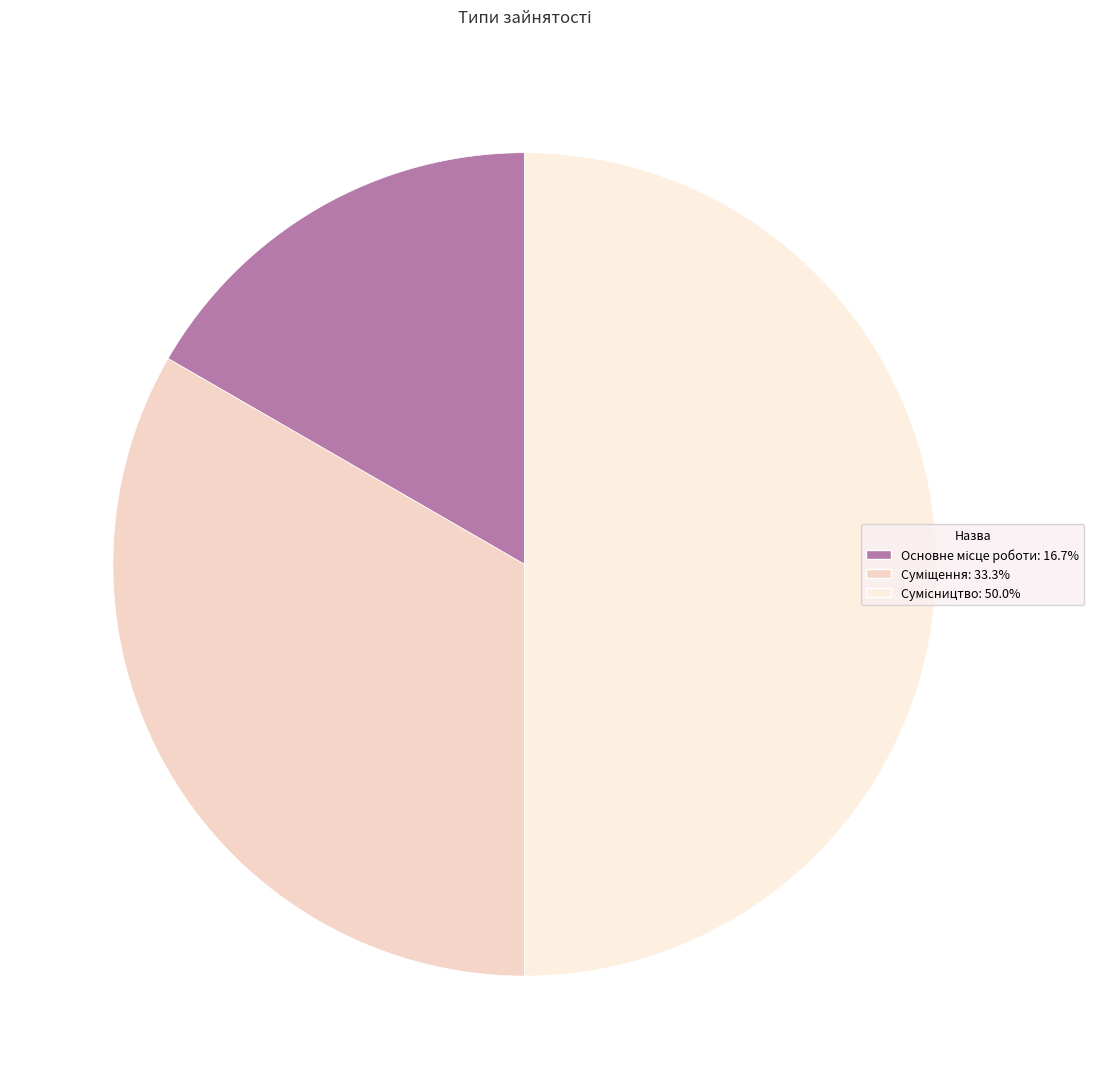

To the nearest percent, what is the combined percentage of Суміщення and Сумісництво?

83%